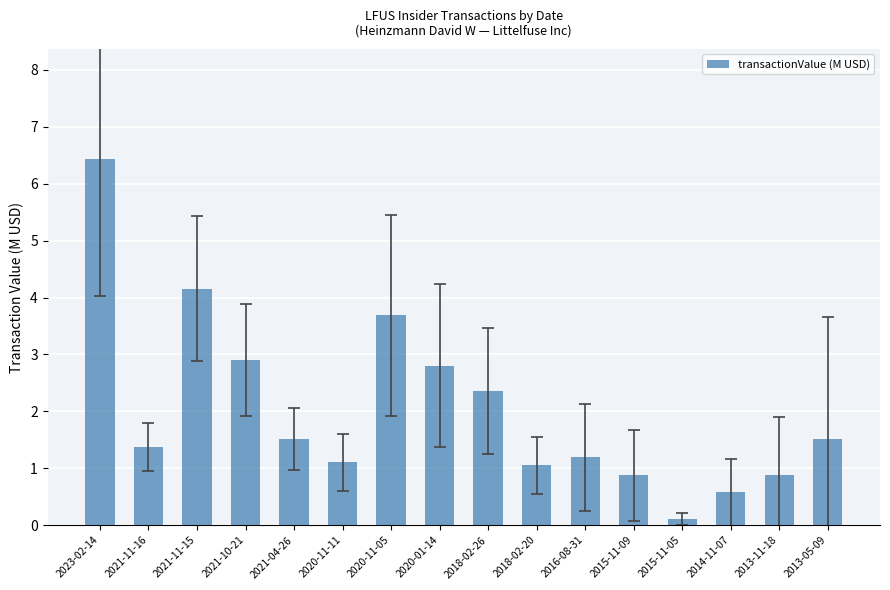

What is the value of the 15th bar from the left?

0.9